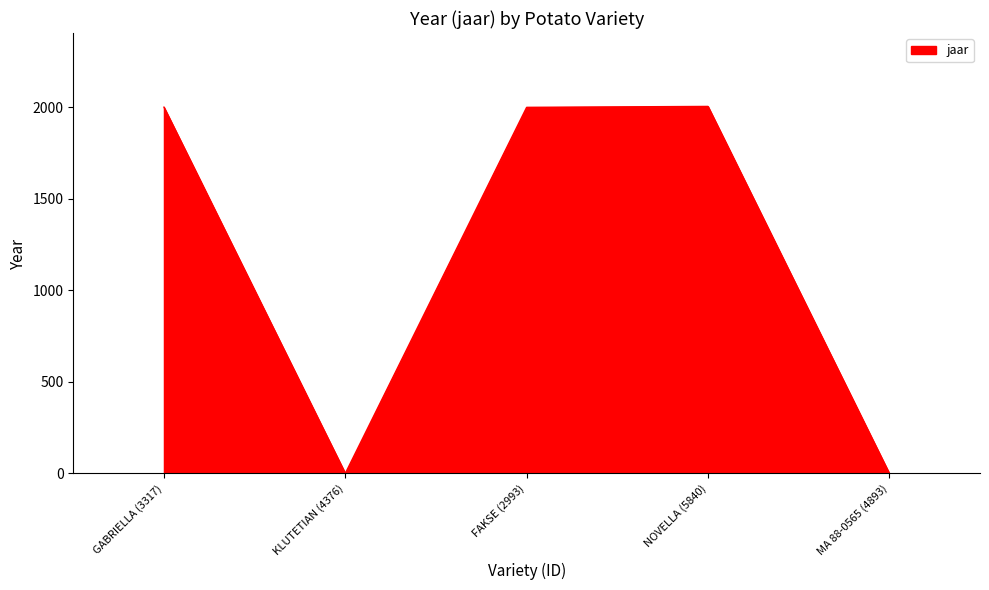

True or false: the data shows 695 at NOVELLA (5840).

False